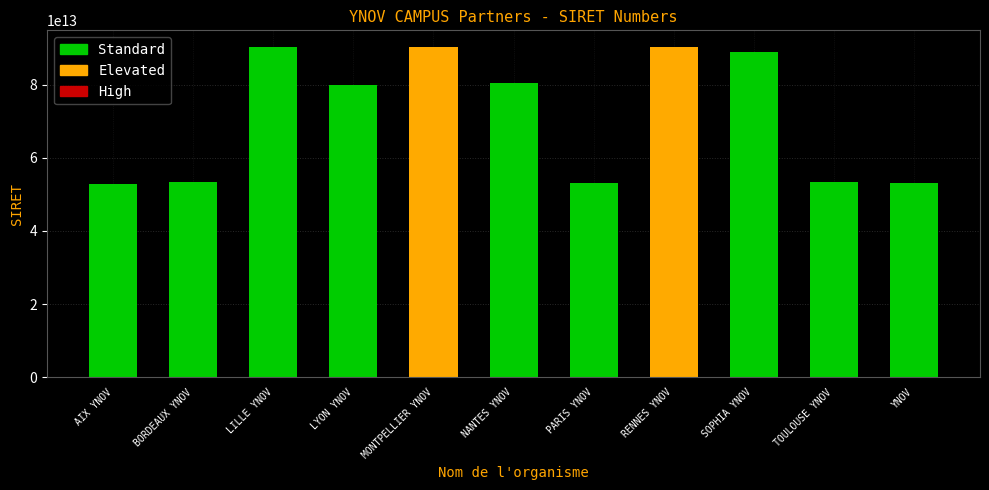

The chart shows a value of 39414024685692 at LYON YNOV. True or false?

False